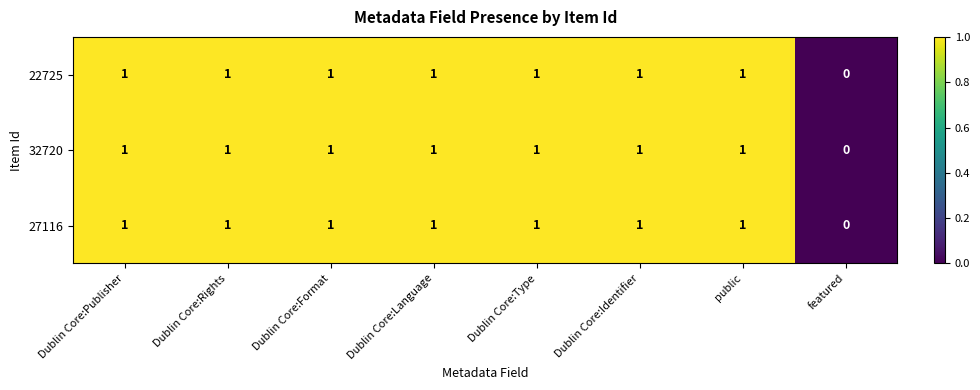

Is the value of 32720 at public greater than the value of 27116 at featured?

Yes